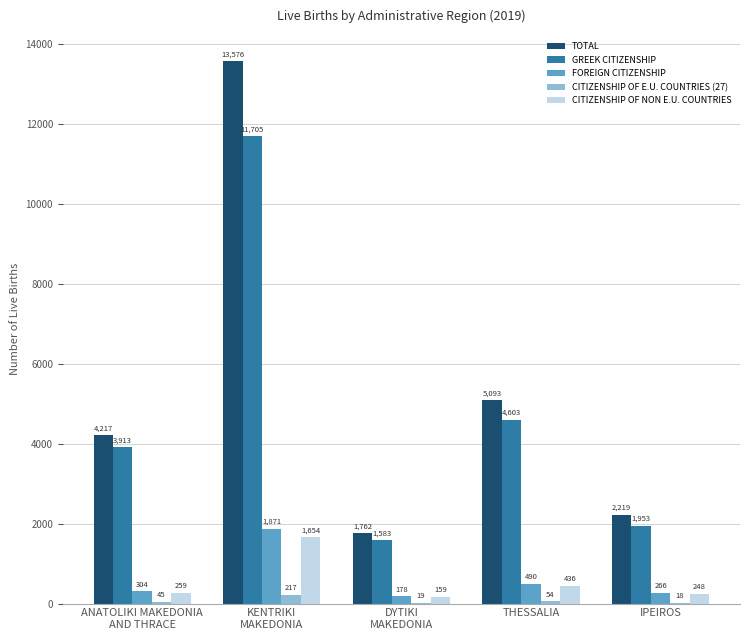

What is the sum of the CITIZENSHIP OF NON E.U. COUNTRIES values at ANATOLIKI MAKEDONIA
AND THRACE and IPEIROS?

507